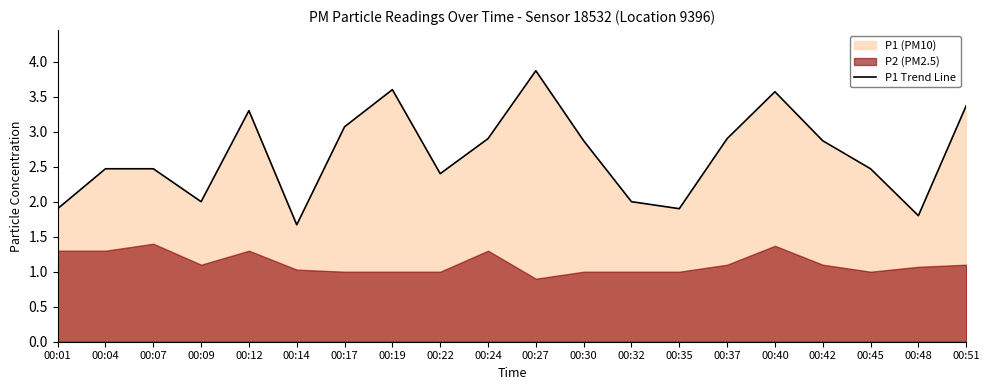

What is the average value?

2.7